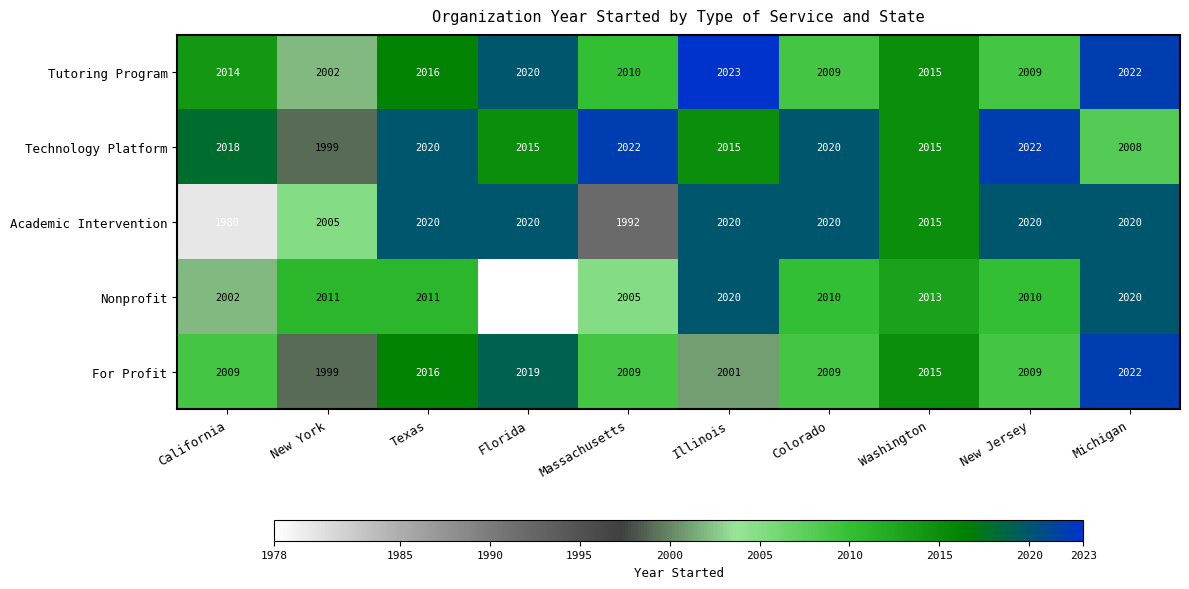

At which category is the sum across all series the highest?

Michigan